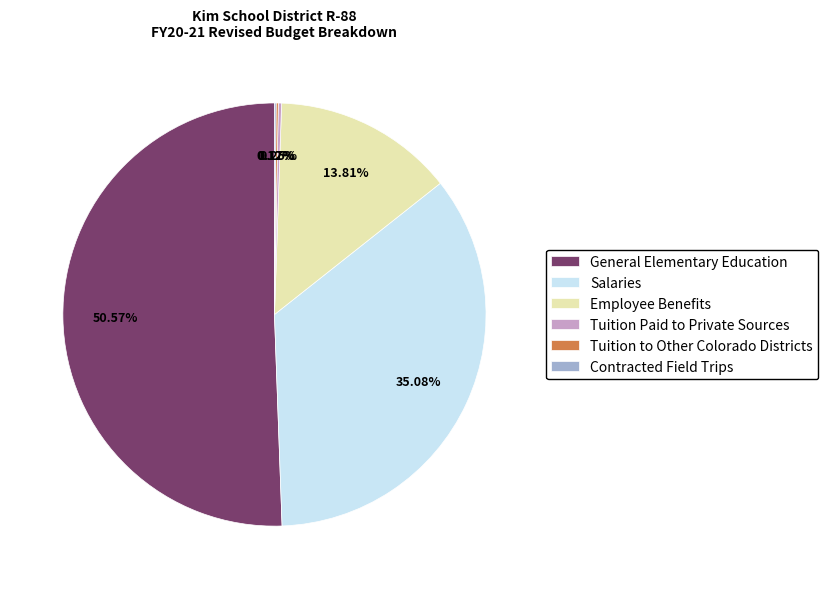

Which slice represents more than half of the pie?

General Elementary Education